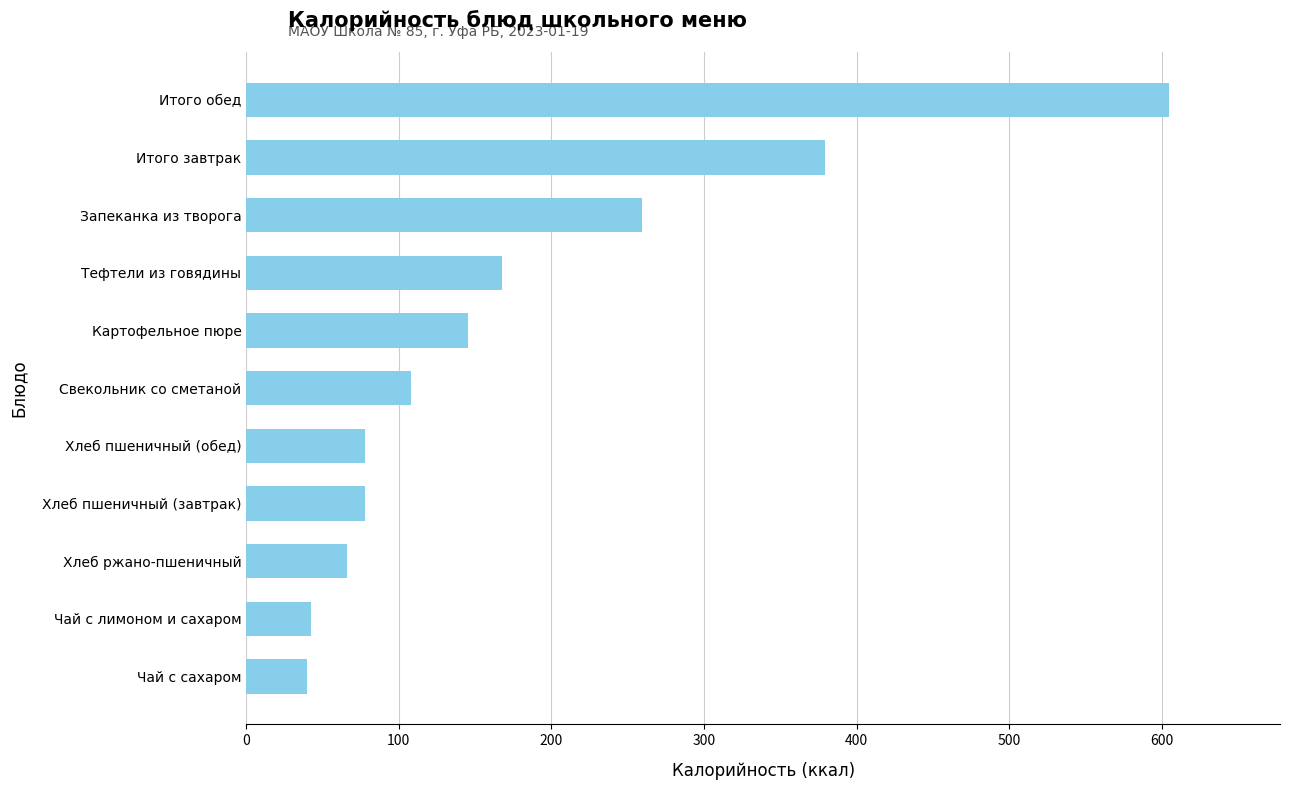

Read the value at Итого обед.

605.0